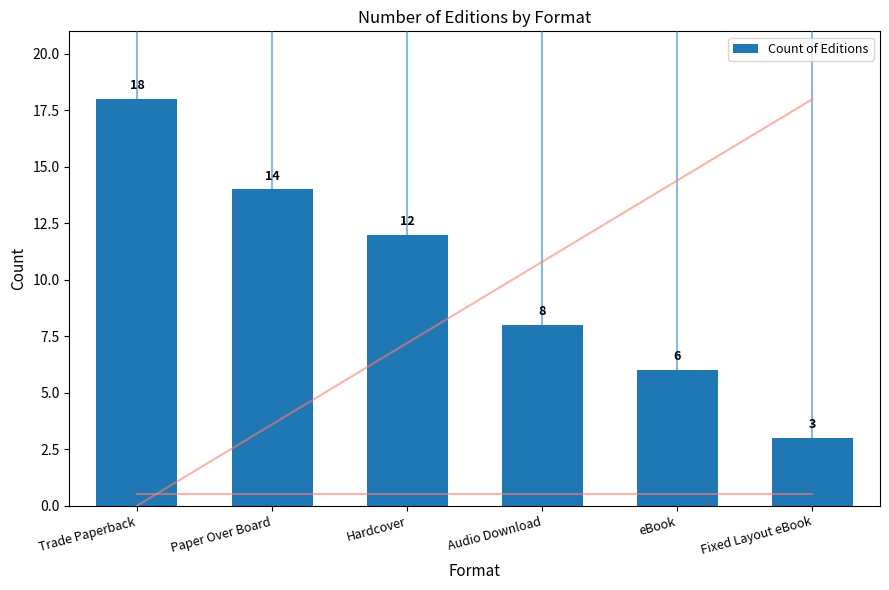

Where is the data nearest to the value 10?

Hardcover